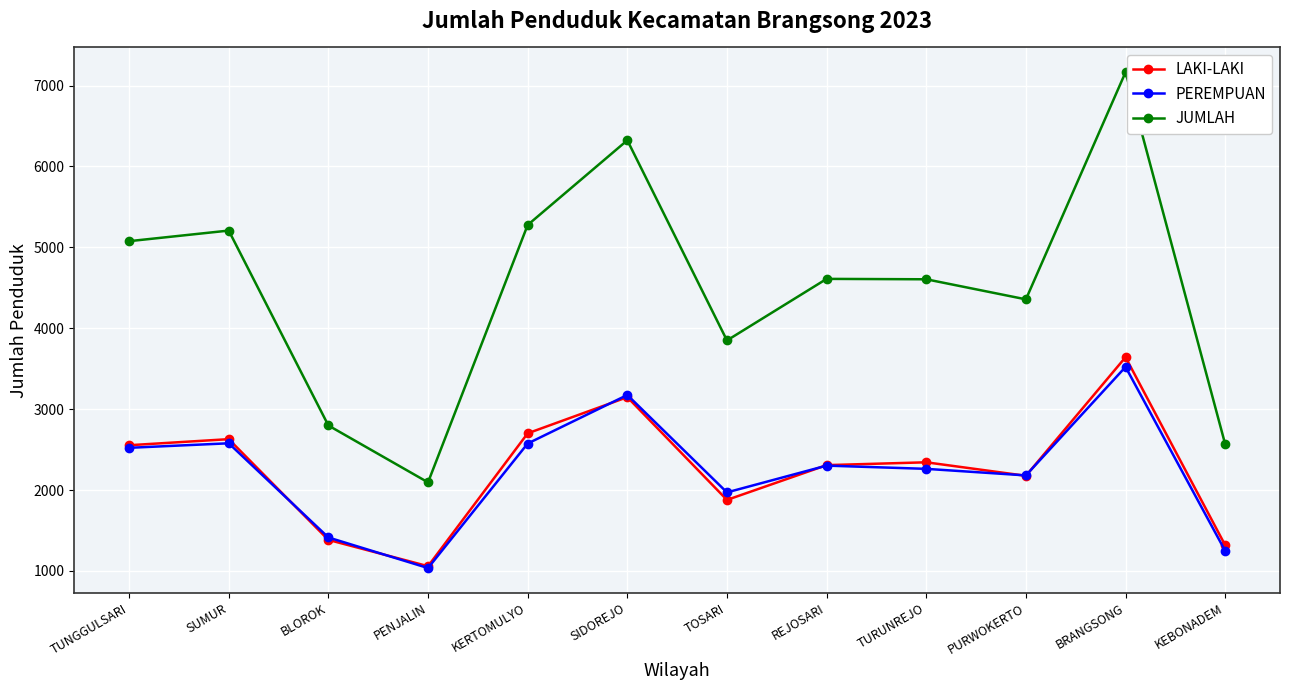

The LAKI-LAKI series shows 4210 at TURUNREJO. True or false?

False